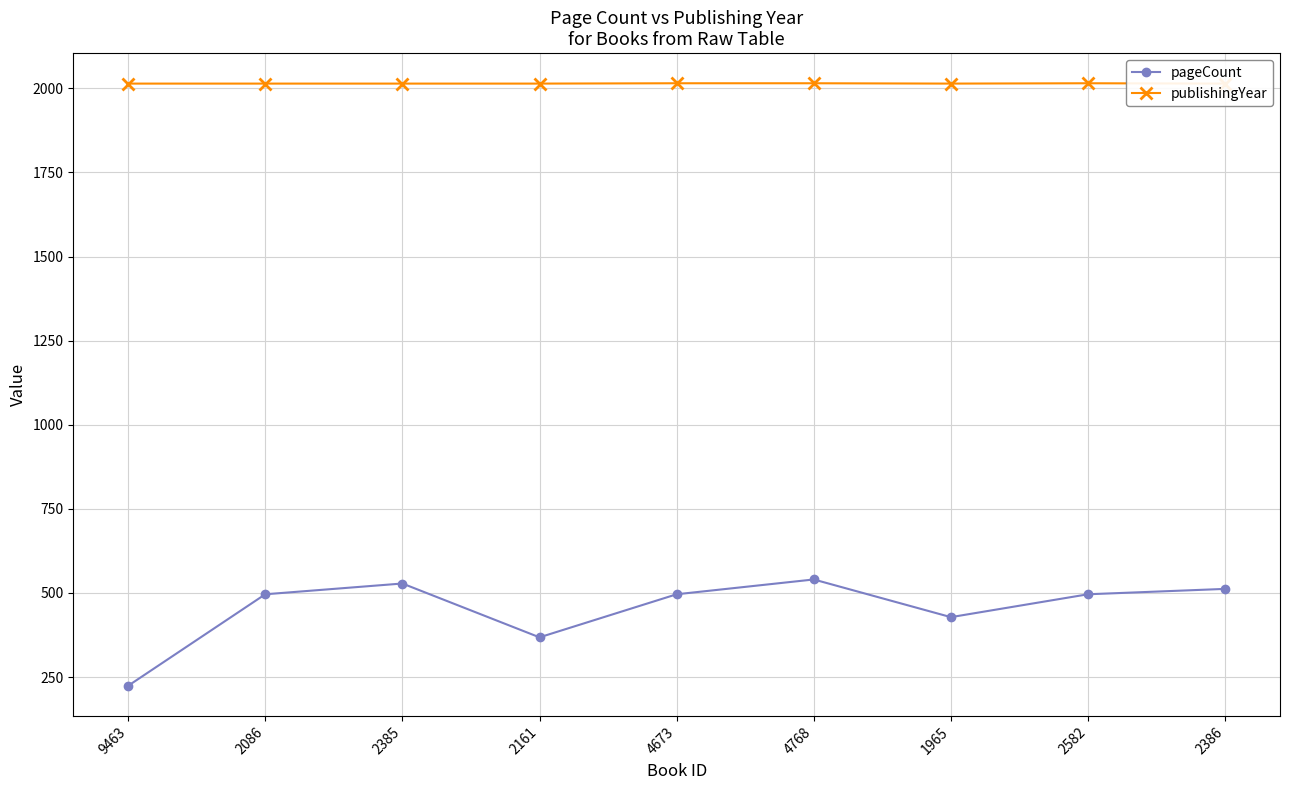

Which series has the largest range (max minus min)?

pageCount